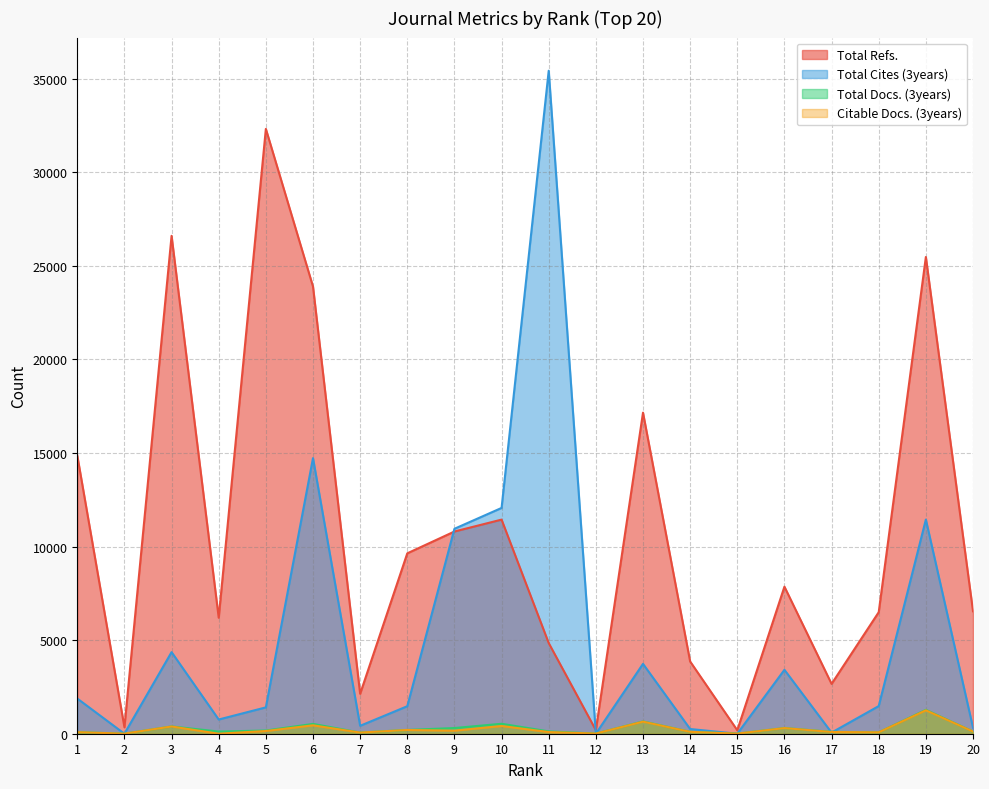

True or false: Total Cites (3years) and Citable Docs. (3years) cross at least once.

True